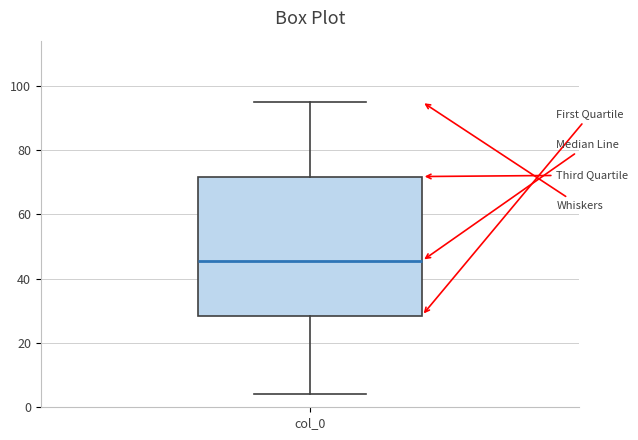

Transcribe this box plot: give where the median line is, the range the box spans, and where the two whiskers end, as read against the y-axis. The values are not printed on the chart, so give them approximately, as read against the axis.

median 46, box 28 to 72, whiskers 4 to 96